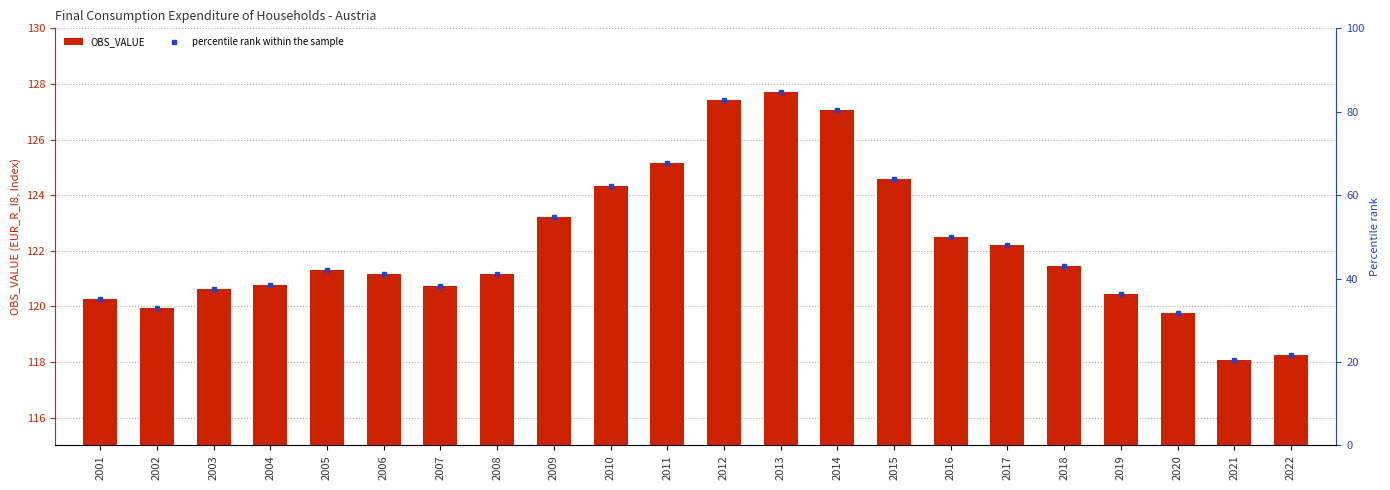

Rank the categories by OBS_VALUE value from highest to lowest.

2013, 2012, 2014, 2011, 2015, 2010, 2009, 2016, 2017, 2018, 2005, 2008, 2006, 2004, 2007, 2003, 2019, 2001, 2002, 2020, 2022, 2021